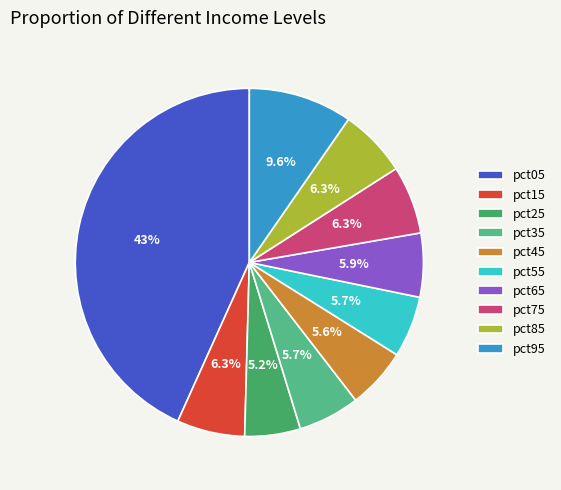

Which slice is the largest?

pct05